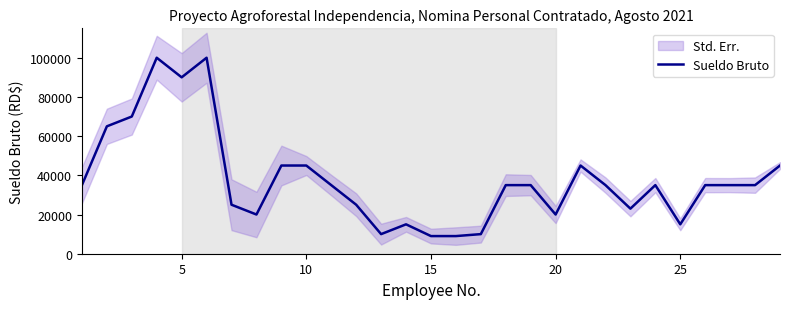

How many lines are shown in the chart?

1